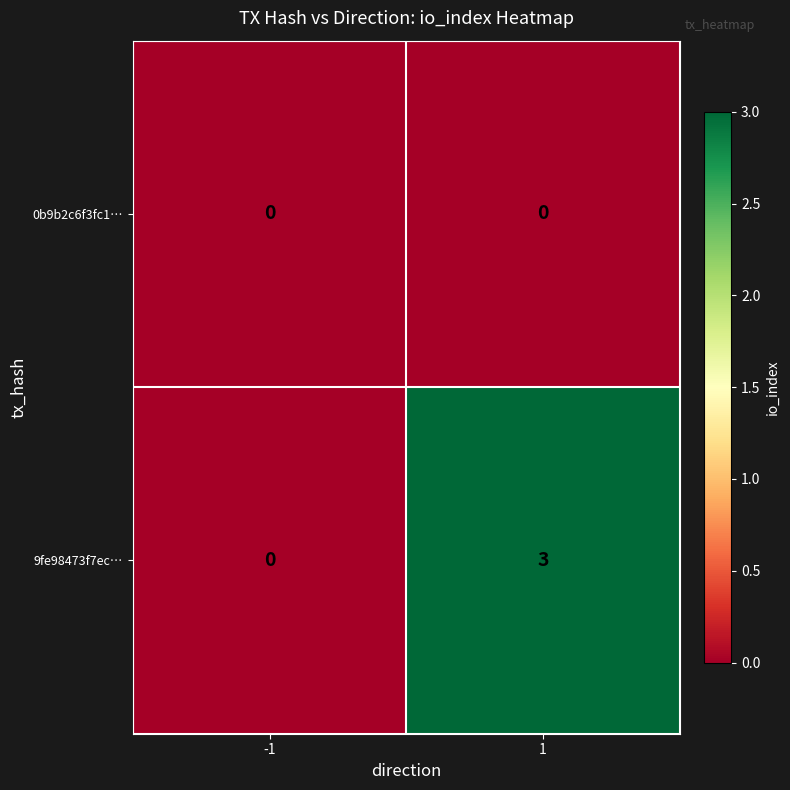

At which category is the sum across all series the highest?

1